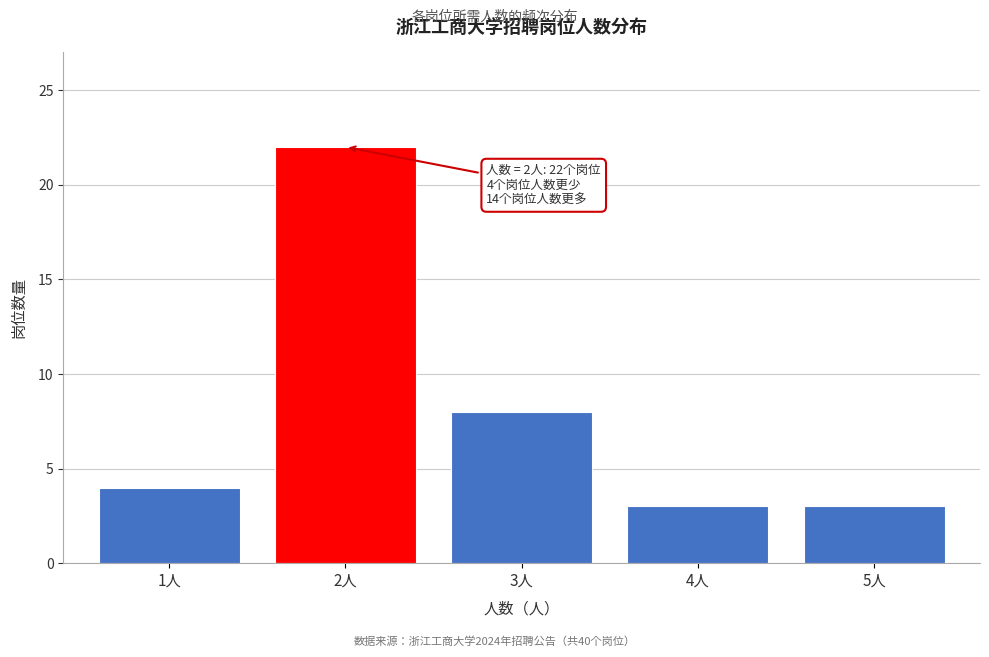

Reading left to right, extract all data points from this chart.

1人=4	2人=22	3人=8	4人=3	5人=3